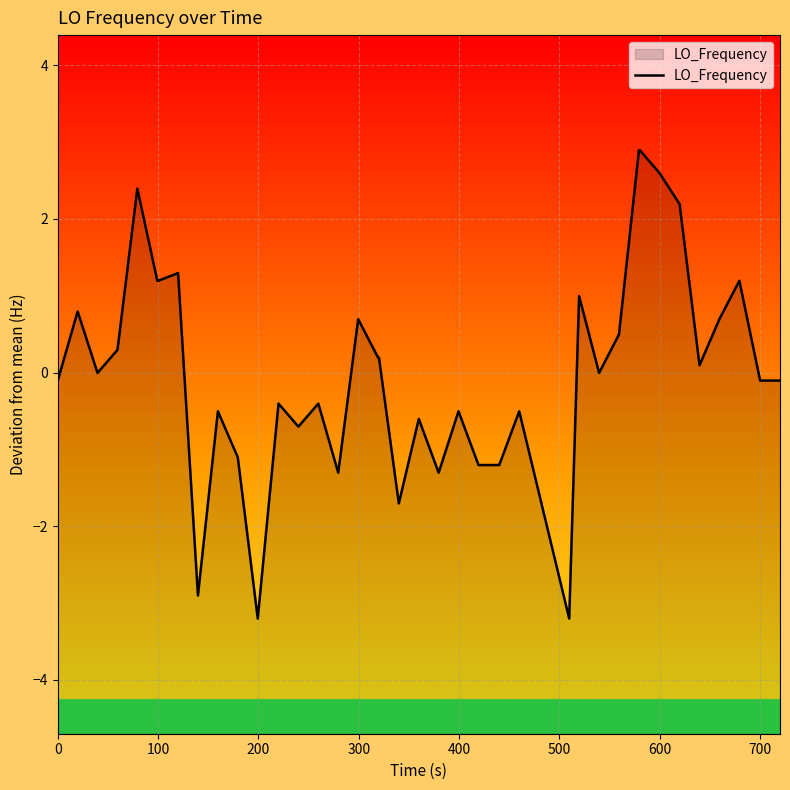

What is the difference between the maximum and minimum values?

6.1